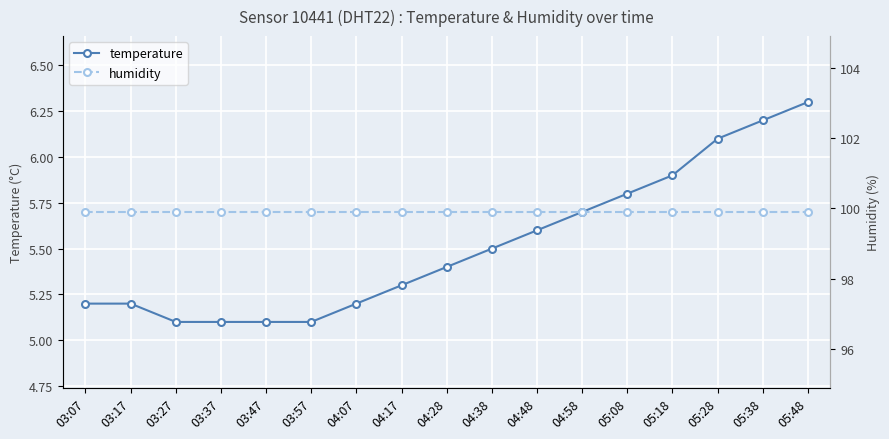

Read the temperature value at 05:48.

6.3